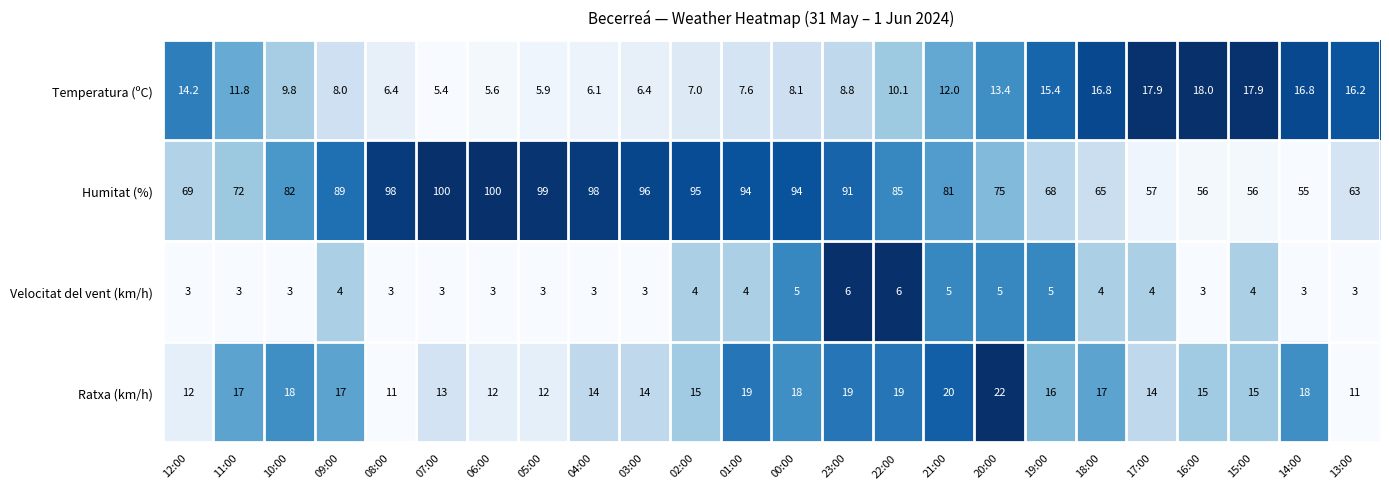

How many data points in Humitat (%) are less than 85?

12